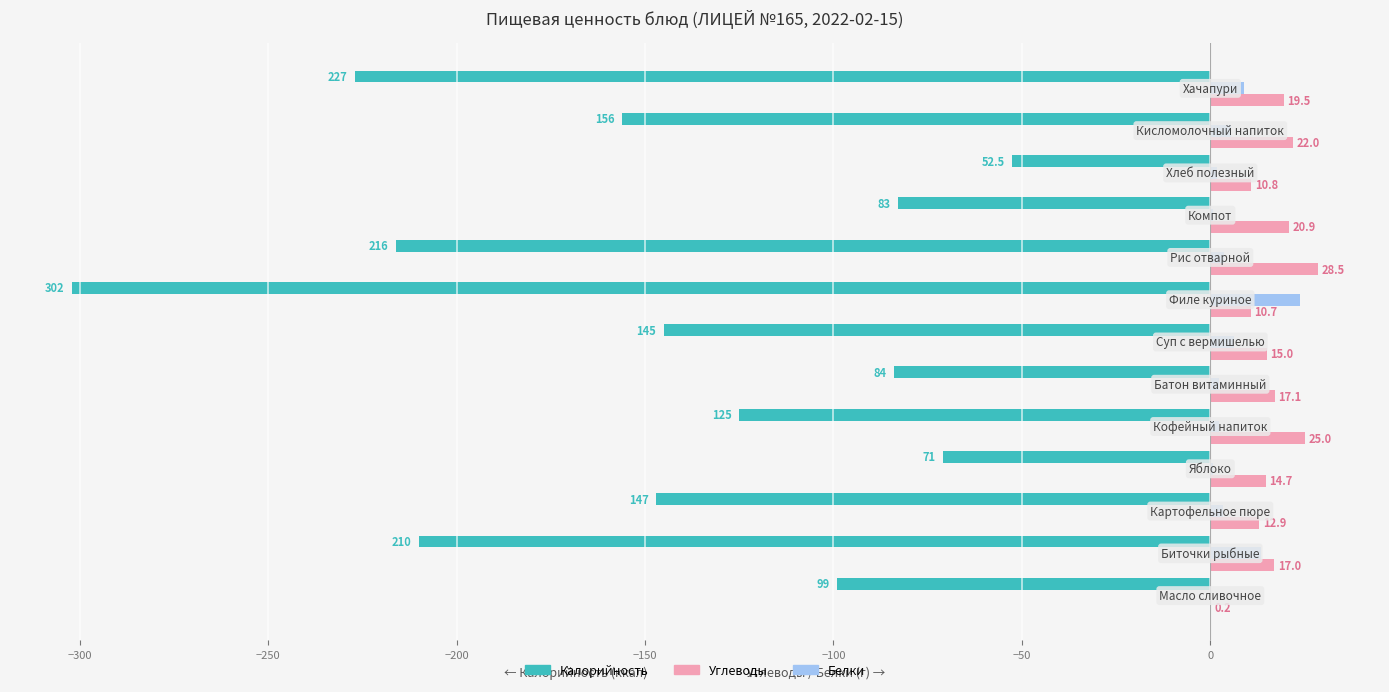

Which series has the largest total across all categories?

Углеводы